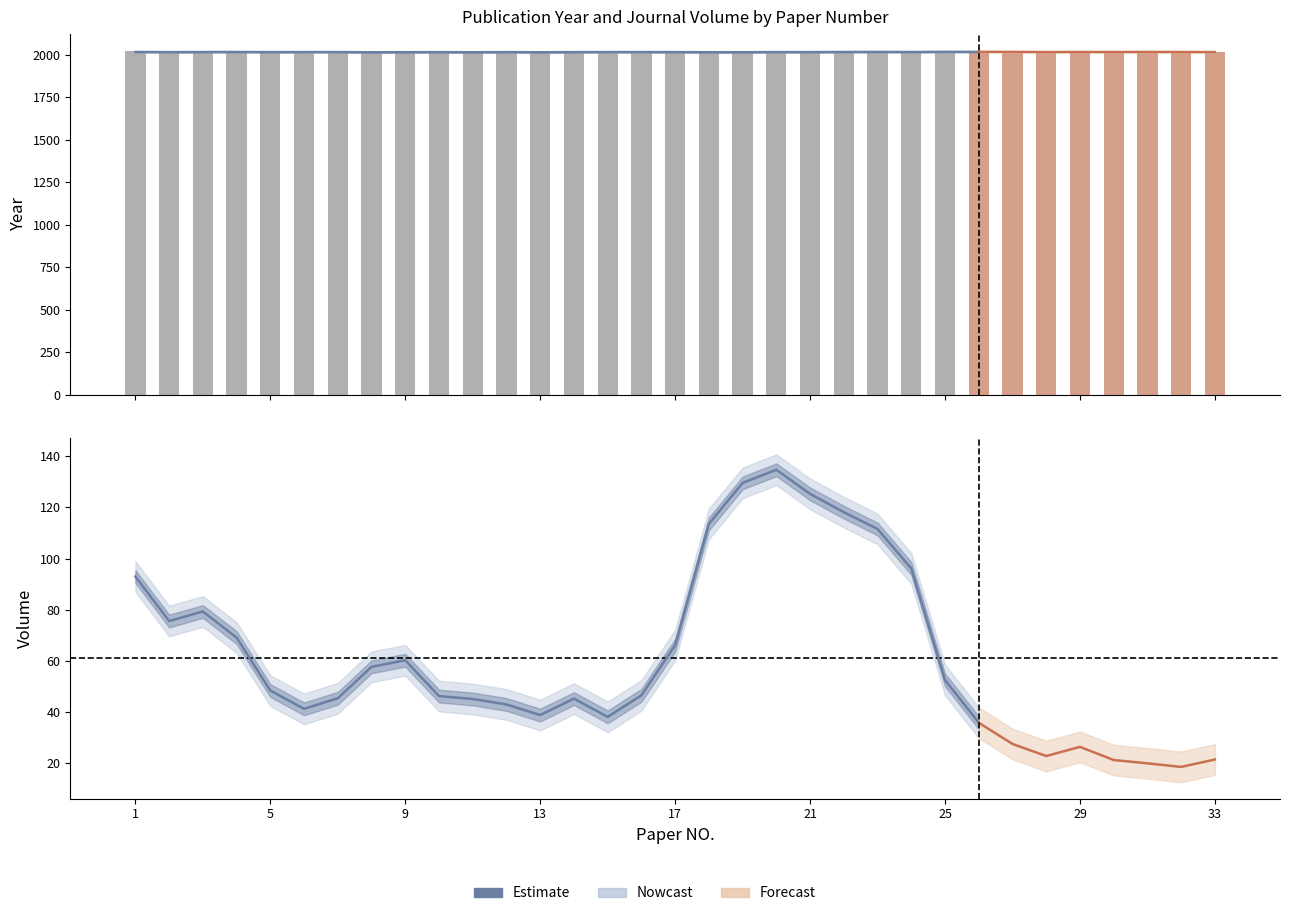

How many data points are above 60?

13